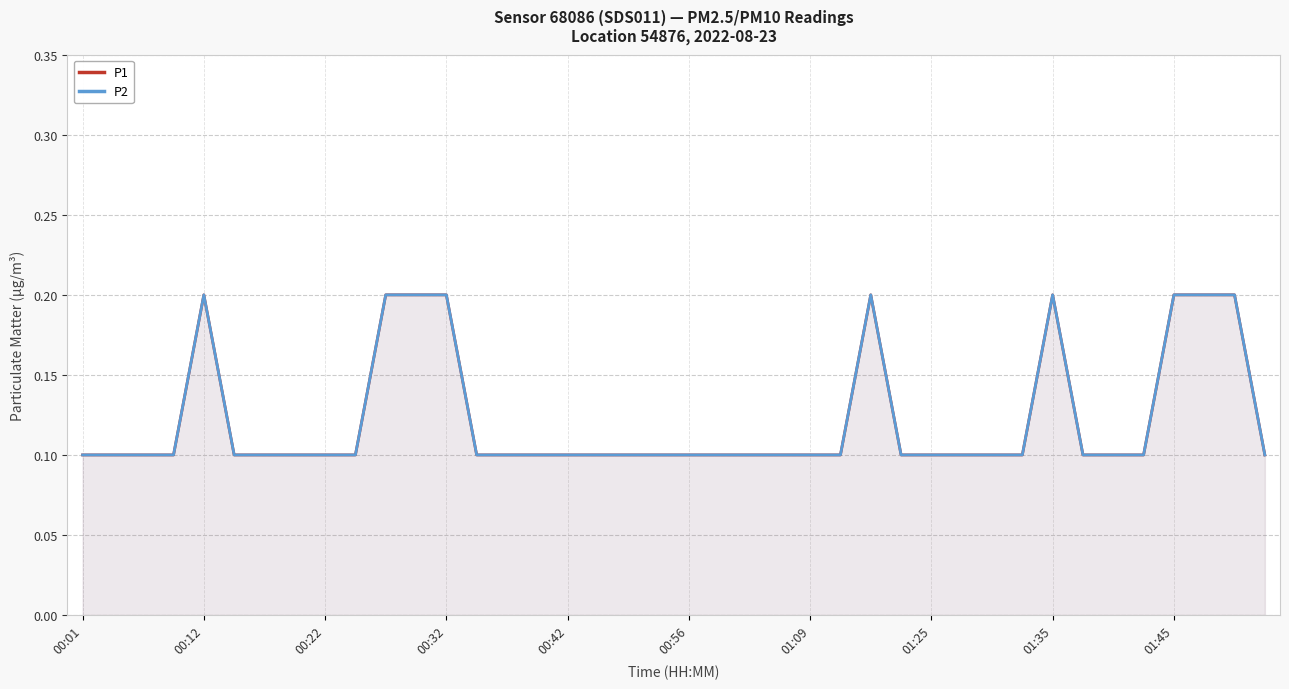

True or false: P2 and P1 cross at least once.

False